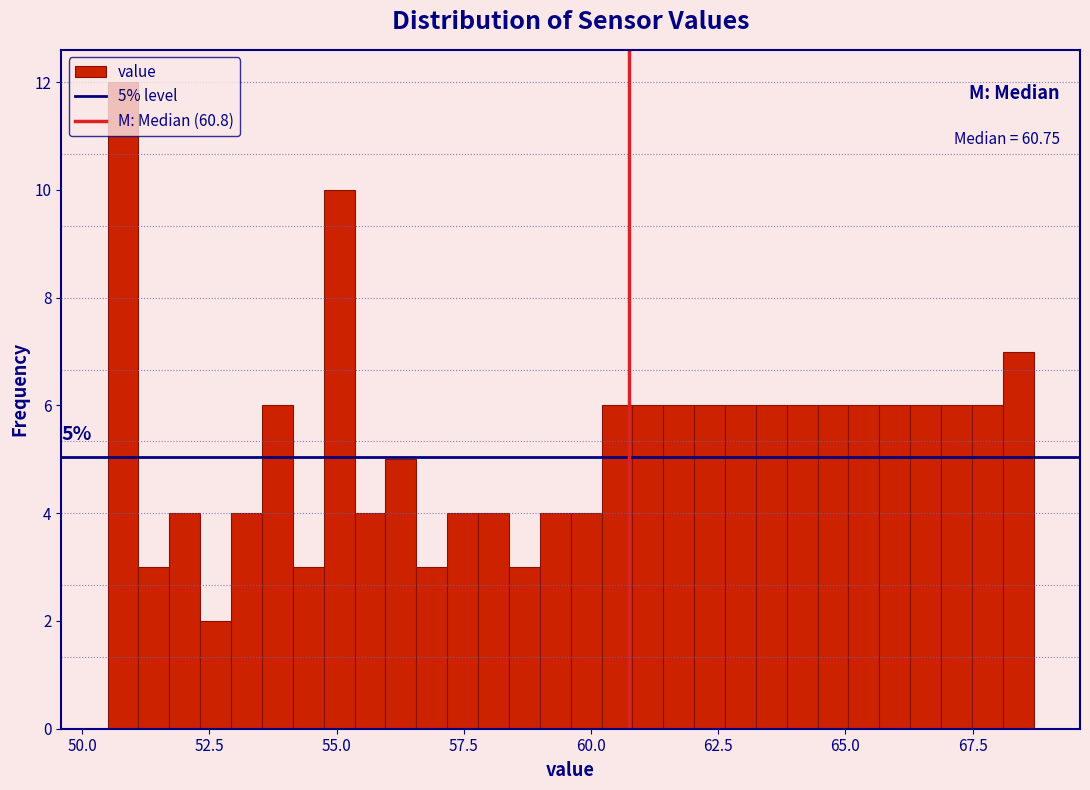

Read against the x-axis, roughly where is the centre of the tallest bar?

51.0